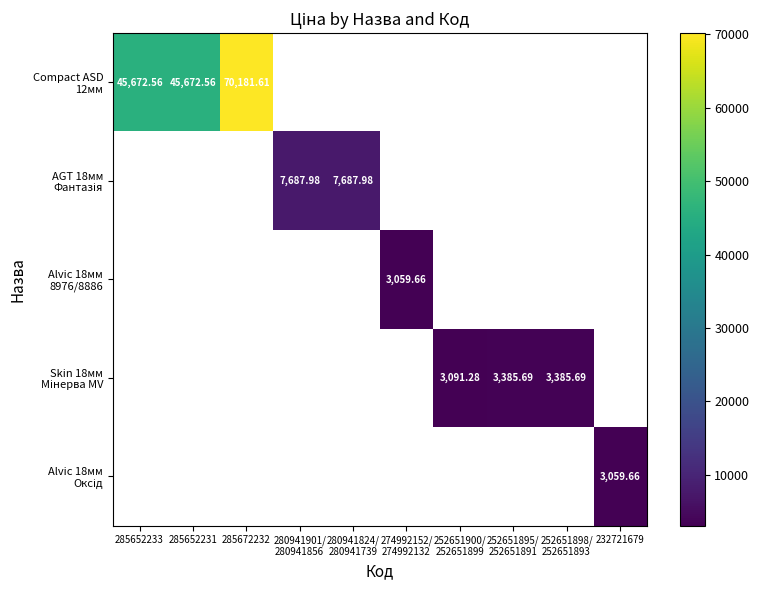

How many data points does each series have?

10